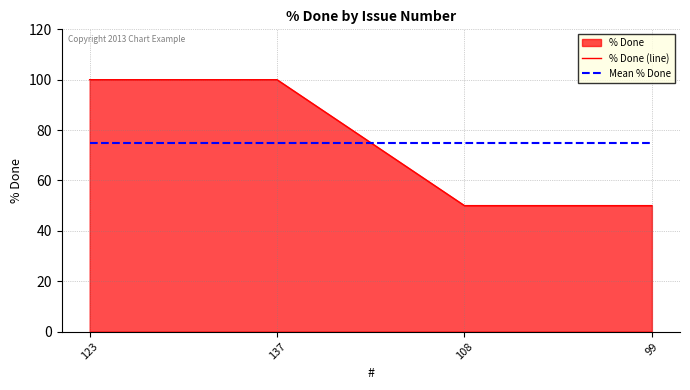

Rank the categories by Mean % Done value from highest to lowest.

123, 137, 108, 99